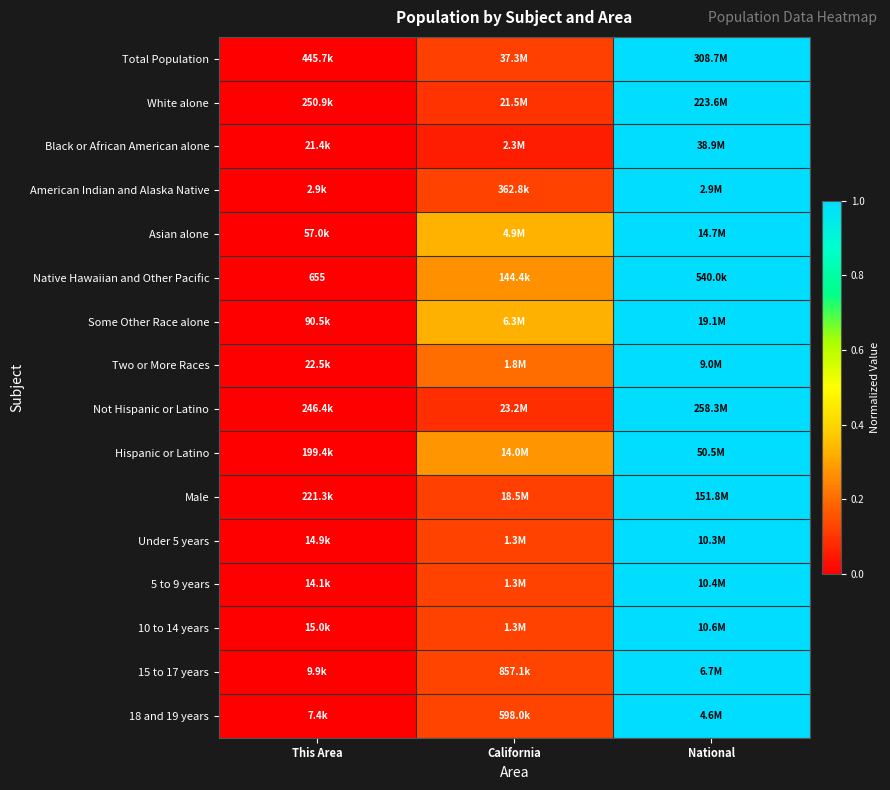

Which has a higher value, California or National?

National